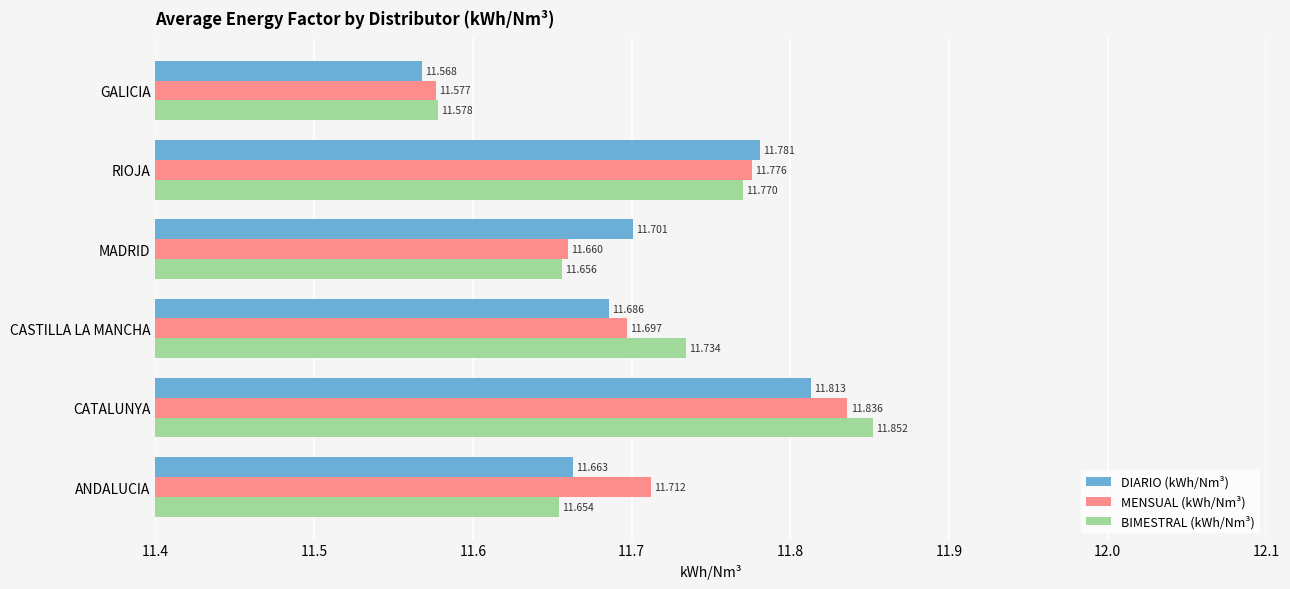

At which label is MENSUAL (kWh/Nm³) closest to 11?

GALICIA